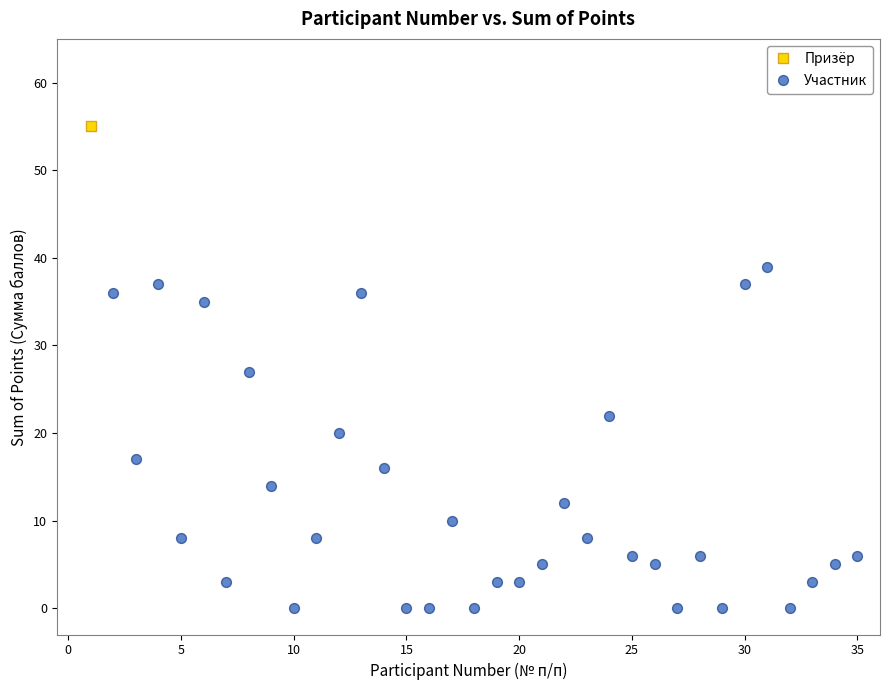

What are all the series names shown in the legend?

Призёр, Участник